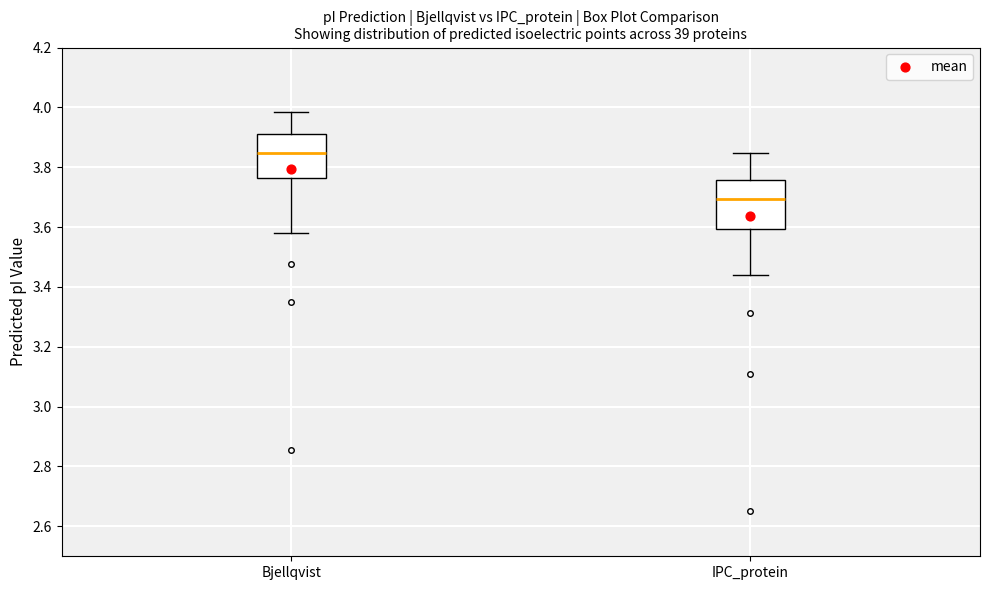

Which box's median line is the lowest?

IPC_protein